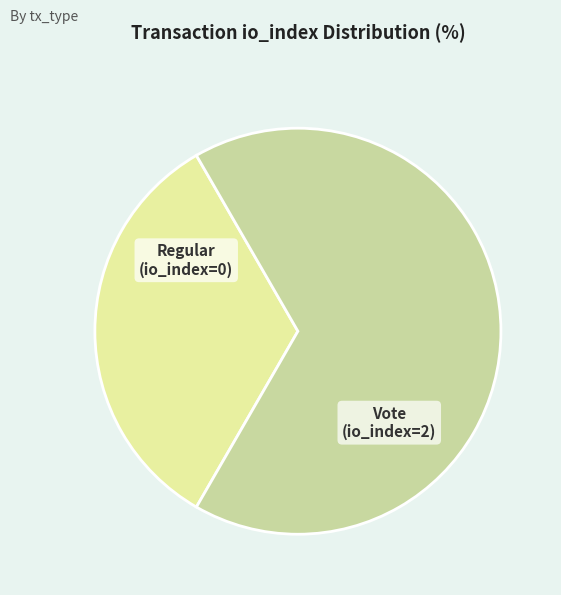

Is there any slice that represents more than half of the pie?

Yes